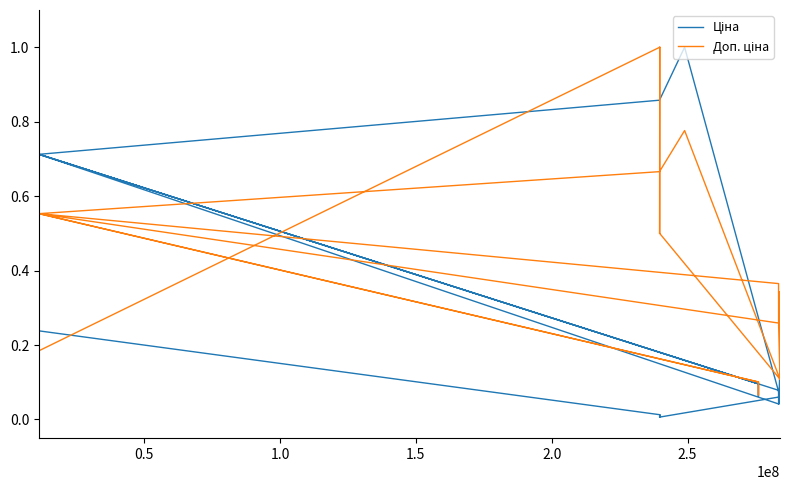

What is the value of the Ціна point at the 8th from the left?

0.1